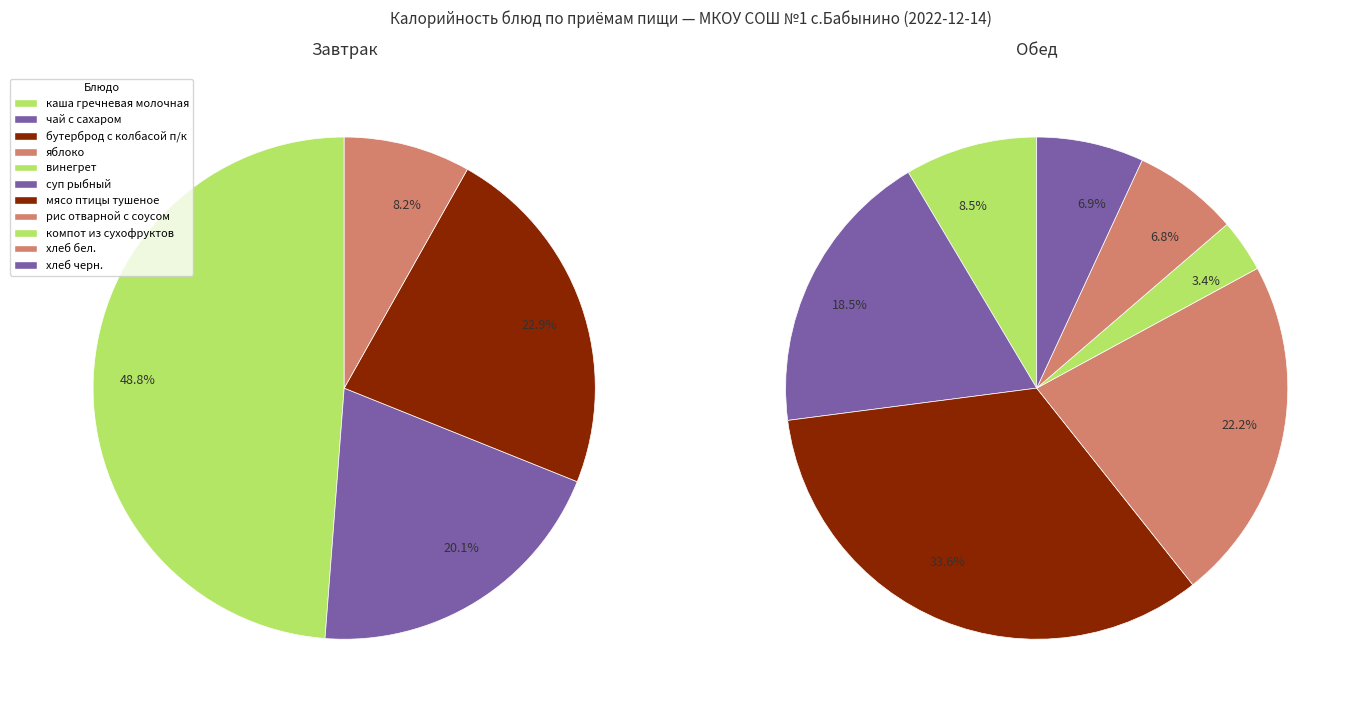

Does каша гречневая молочная account for over 50% of the chart?

No